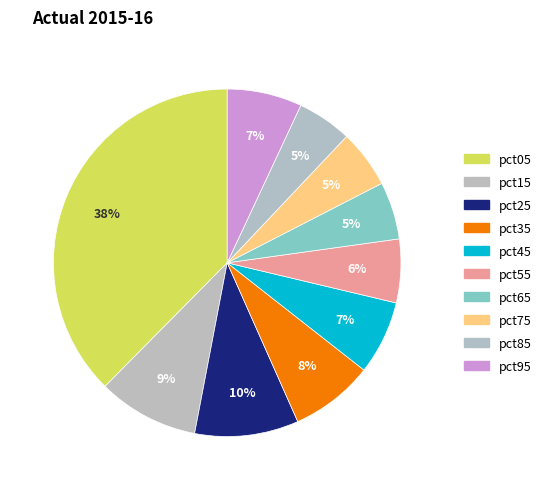

What percentage is the pct95 slice, to the nearest percent?

7%